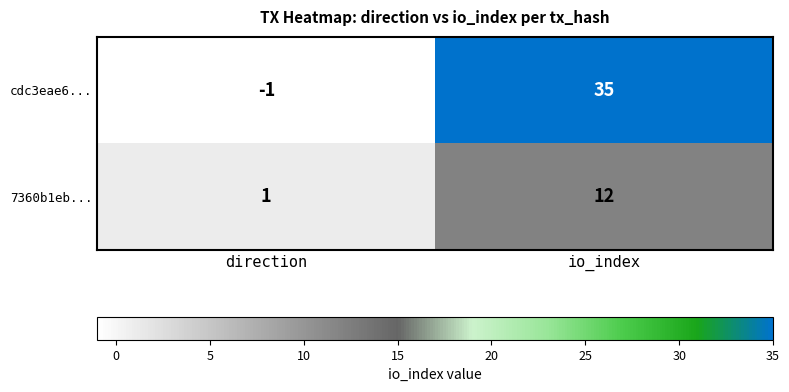

The value of cdc3eae6... at io_index is 35. True or false?

True